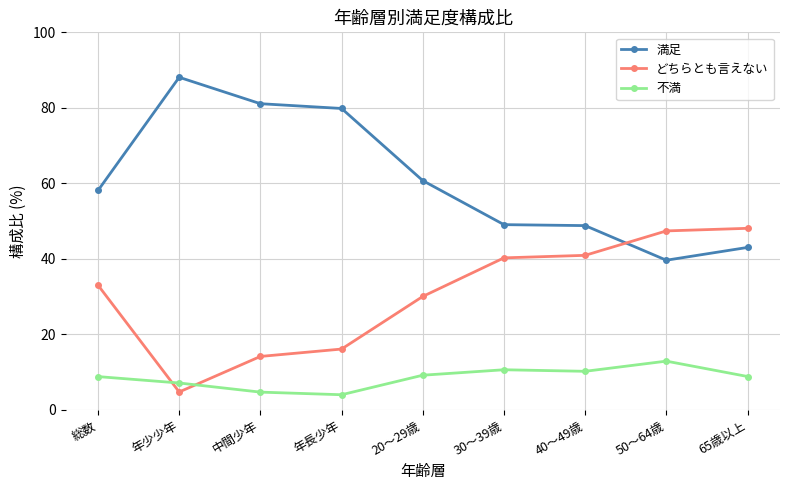

How many lines are shown in the chart?

3